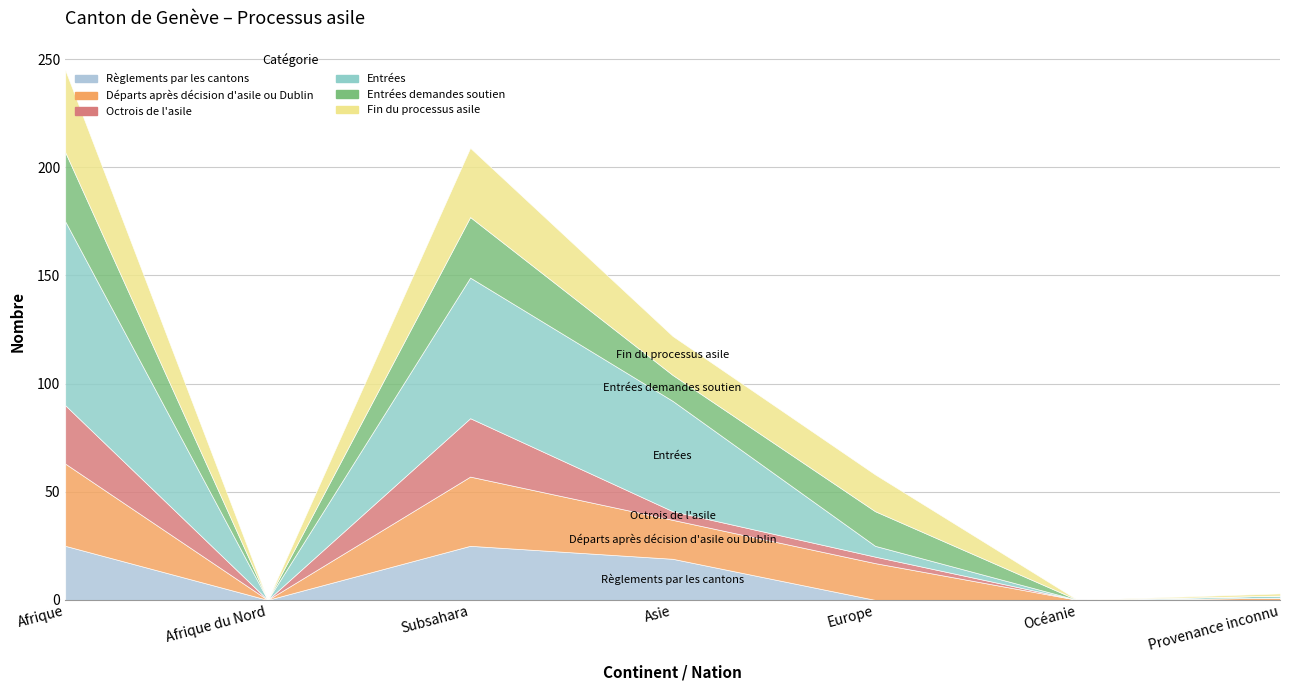

Rank the categories by Entrées demandes soutien value from highest to lowest.

Afrique, Subsahara, Europe, Asie, Afrique du Nord, Océanie, Provenance inconnu